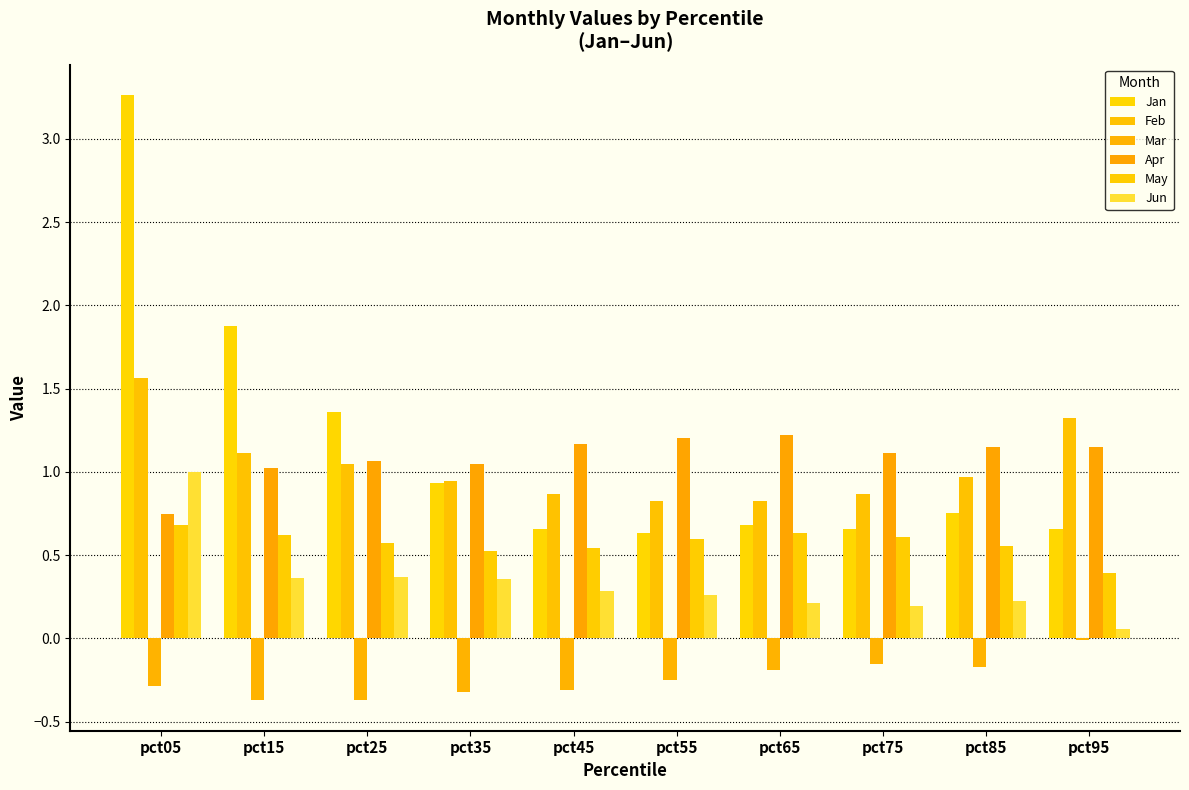

What are all the series names shown in the legend?

Jan, Feb, Mar, Apr, May, Jun